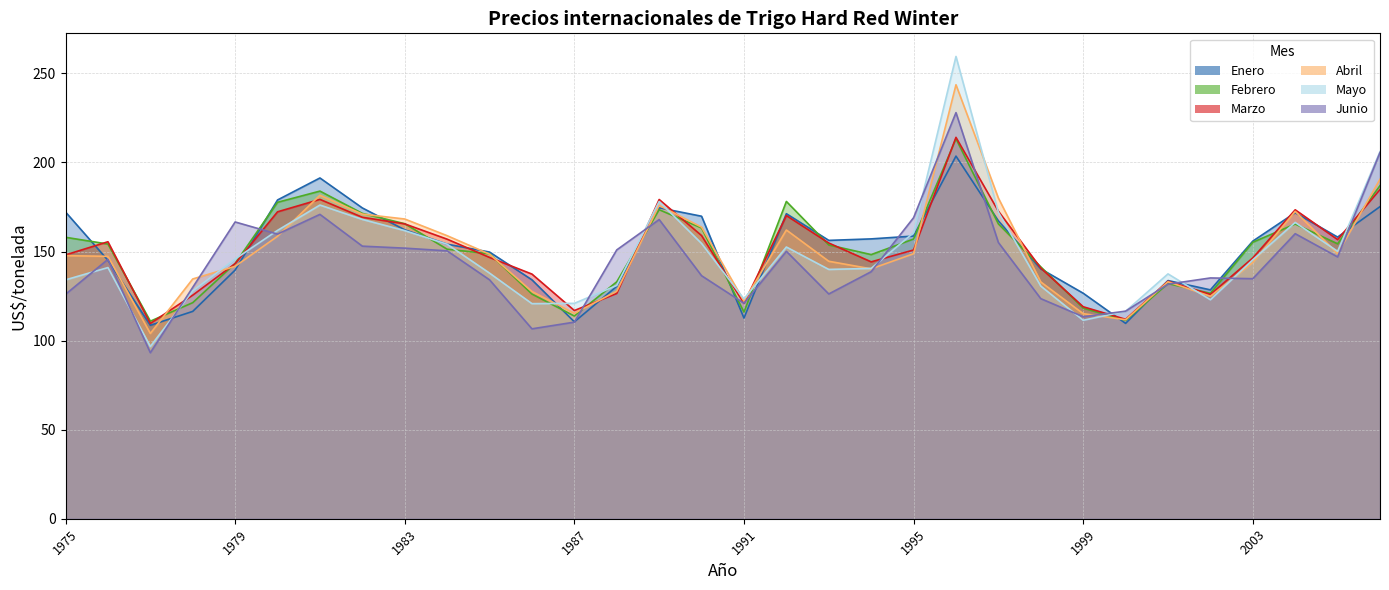

At which category is the sum across all series the highest?

1996